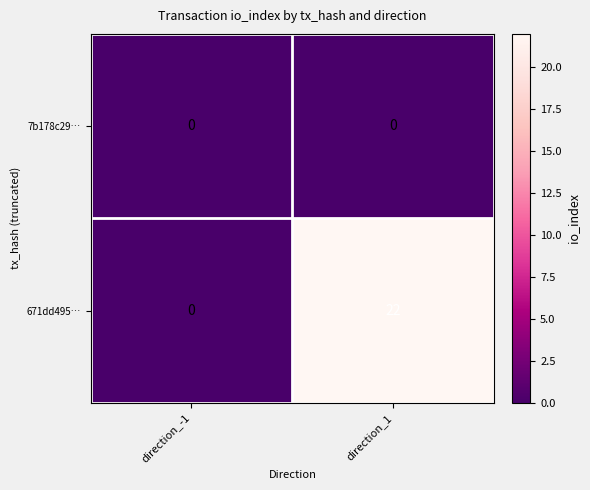

Rank the series at direction_1 from lowest to highest value.

7b178c29…, 671dd495…